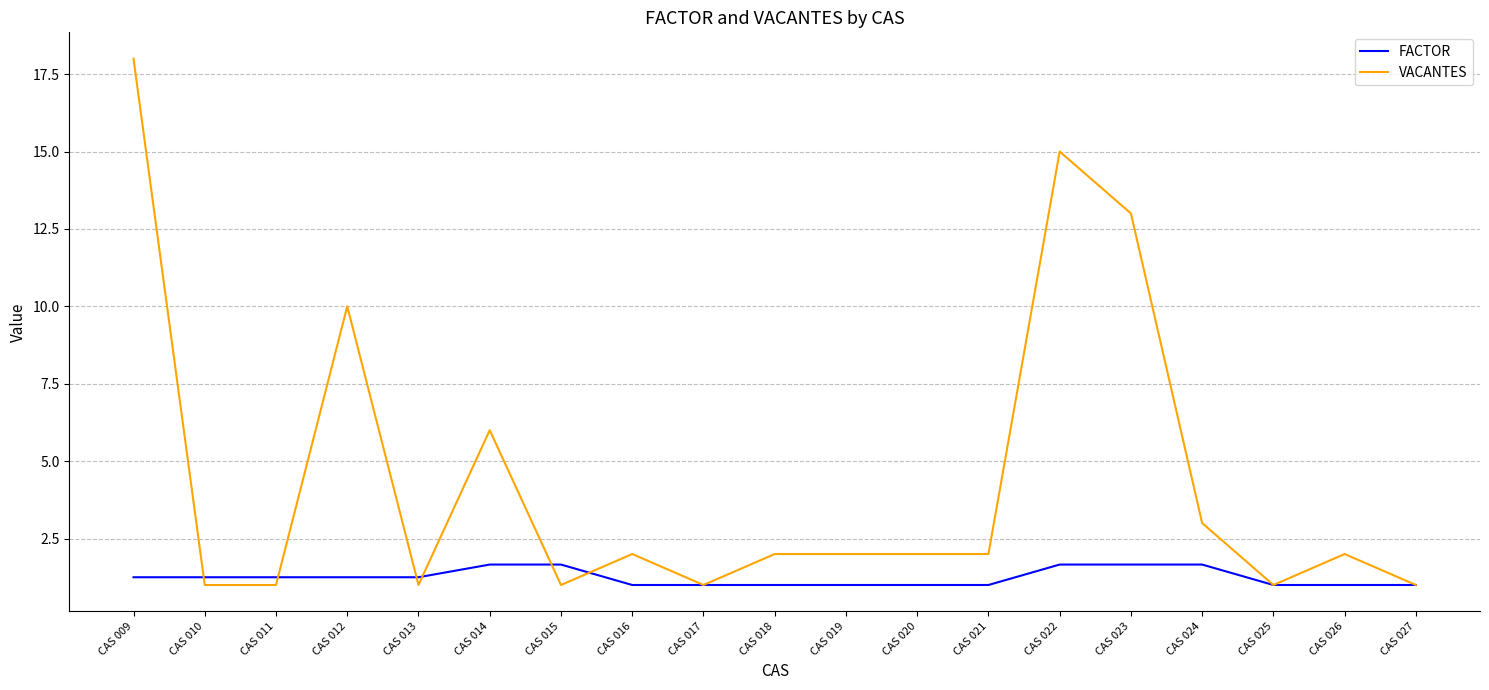

Where is VACANTES nearest to the value 9?

CAS 012